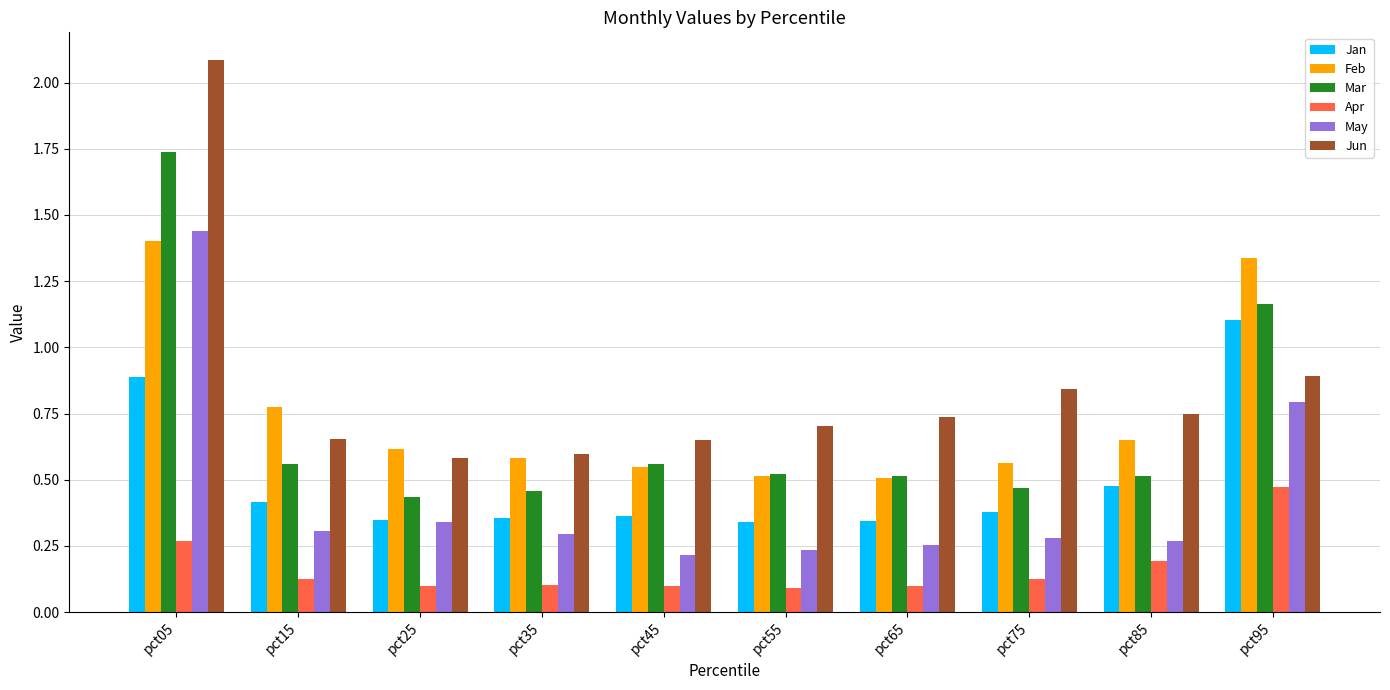

Is it true that Jan equals 0.4 at pct45?

True